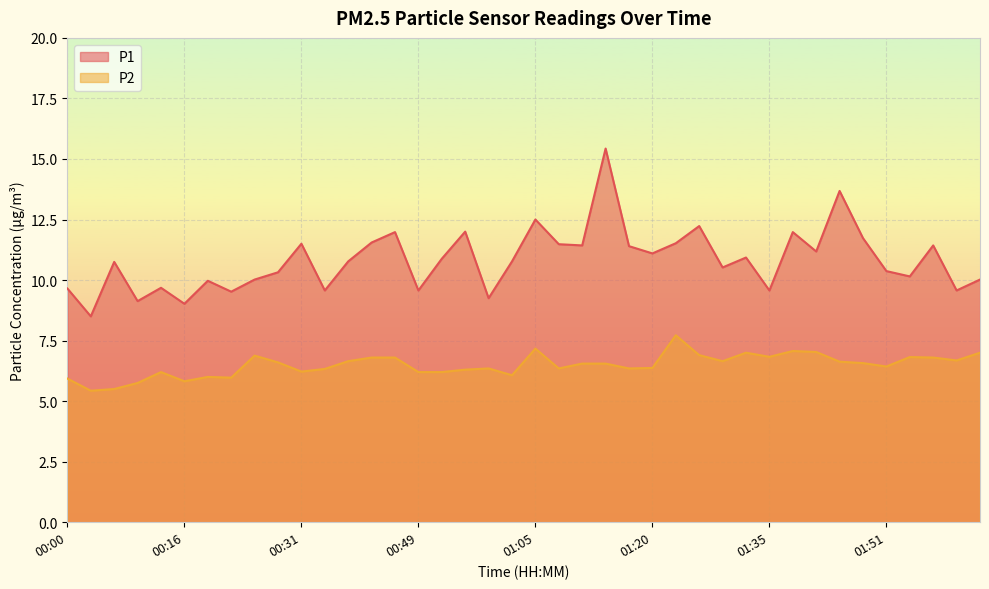

What is the value of the P1 point at the 27th from the left?

11.5